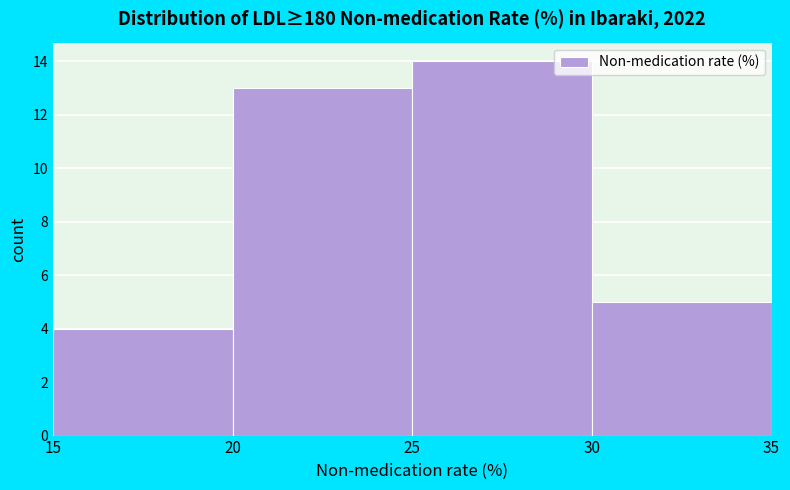

Reading left to right, list every bar in this chart as the range it spans on the x-axis followed by its height. The values are not printed on the chart, so give them approximately, as read against the axis.

15 to 20: 4
20 to 25: 13
25 to 30: 14
30 to 35: 5